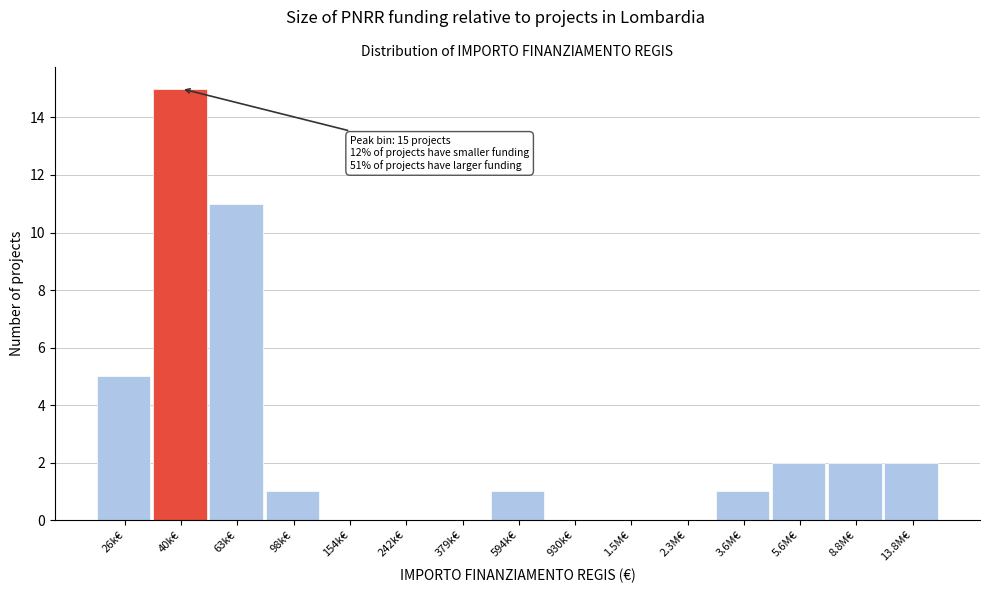

Reading left to right, list all the values displayed in this chart.

26k€=5	40k€=15	63k€=11	98k€=1	154k€=0	242k€=0	379k€=0	594k€=1	930k€=0	1.5M€=0	2.3M€=0	3.6M€=1	5.6M€=2	8.8M€=2	13.8M€=2